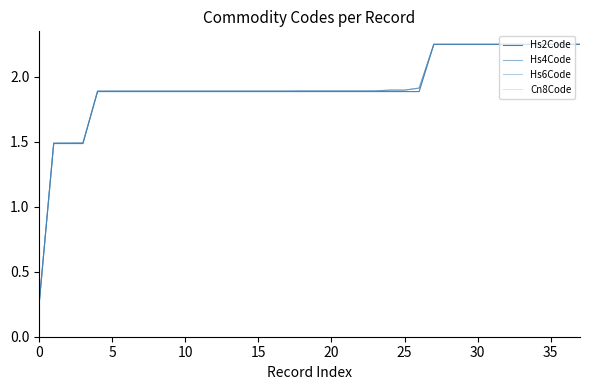

Is this an area chart (filled region under the line)?

No